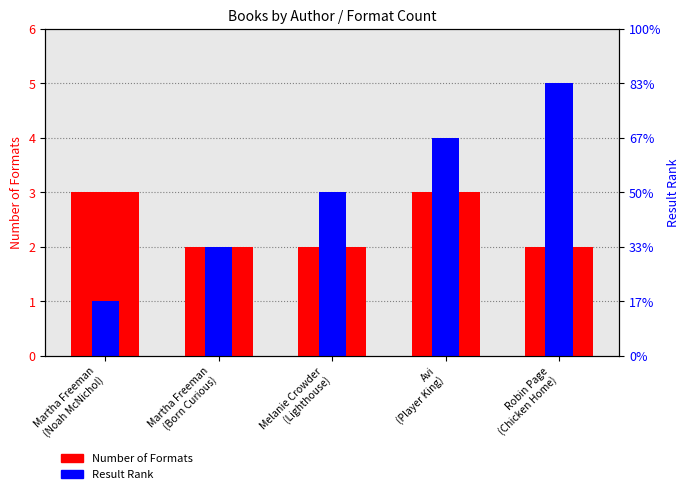

What are all the series names shown in the legend?

Number of Formats, Result Rank